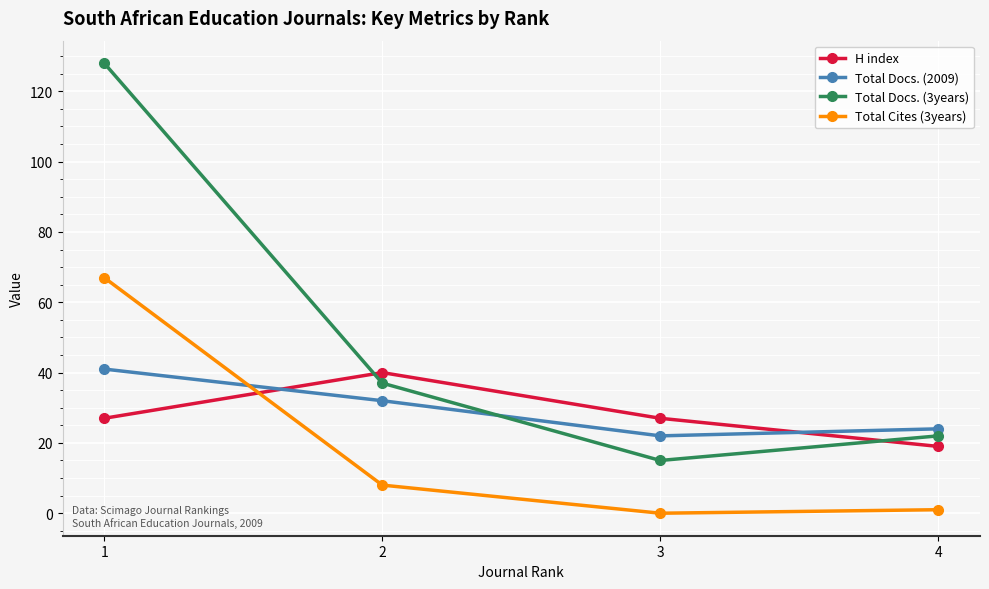

What is the value of the Total Cites (3years) point at the 2nd from the left?

8